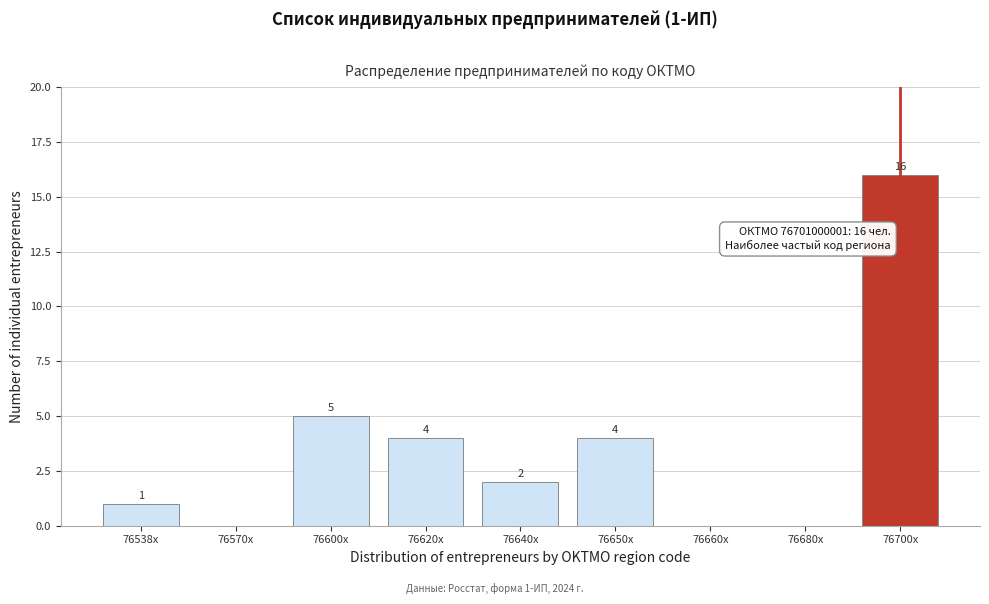

Reading left to right, list all the values displayed in this chart.

76538x=1	76570x=0	76600x=5	76620x=4	76640x=2	76650x=4	76660x=0	76680x=0	76700x=16